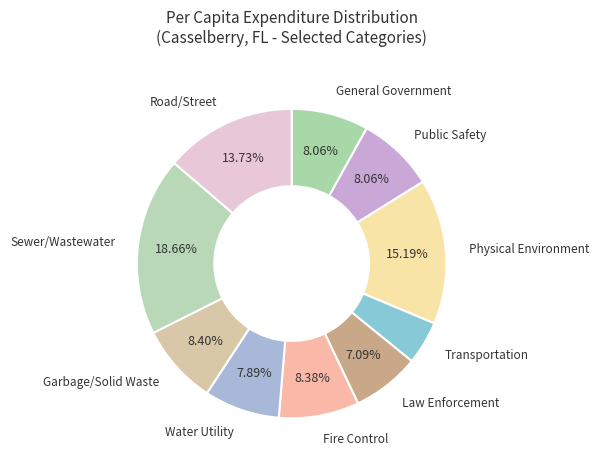

To the nearest percent, what is the difference between the largest and smallest slice percentages?

14%